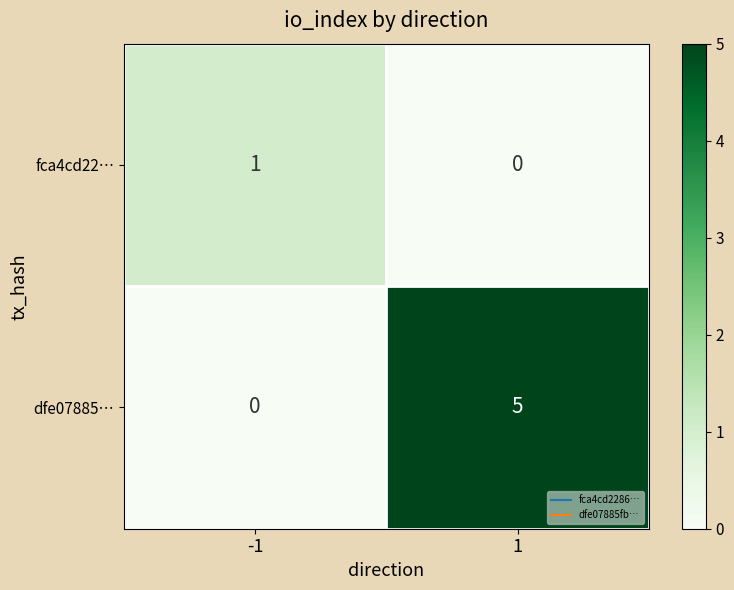

Which series has the largest total across all categories?

dfe07885…